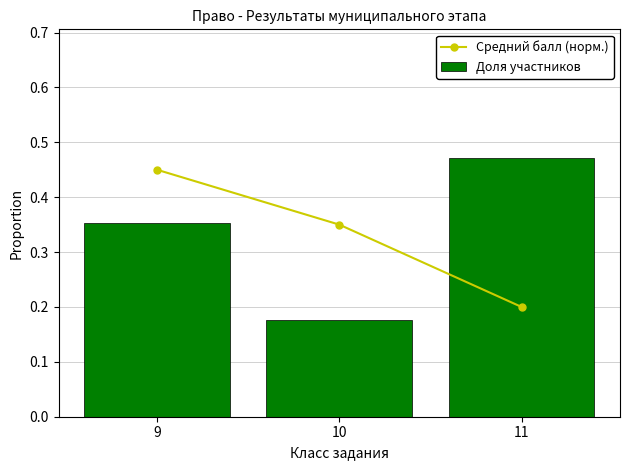

Between 9 and 10, which series saw the biggest shift?

Доля участников